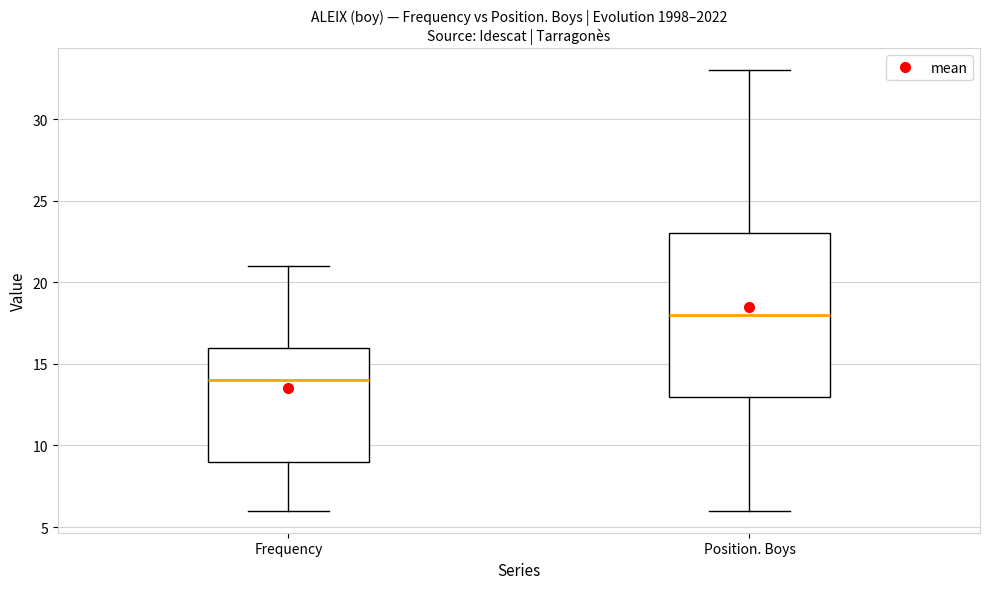

Reading left to right, read every box against the y-axis: the position of its median line, the range the box covers, and the ends of its whiskers. The values are not printed on the chart, so give them approximately, as read against the axis.

Frequency: median 14, box 9 to 16, whiskers 6 to 21
Position. Boys: median 18, box 13 to 23, whiskers 6 to 33